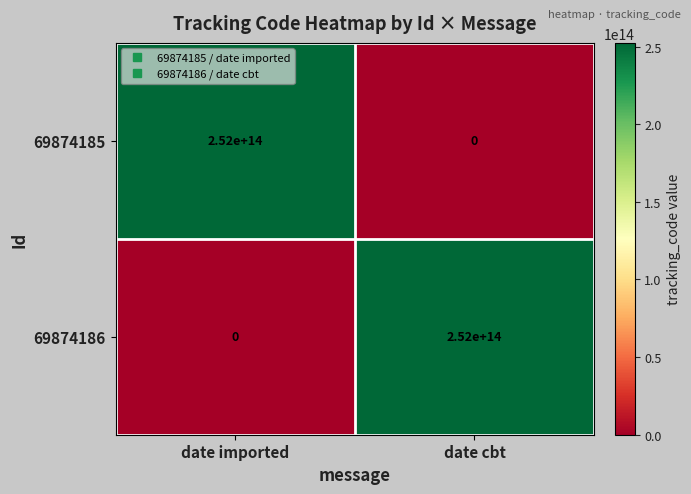

What is the difference between the maximum and minimum values in the 69874185 series?

252000000000000